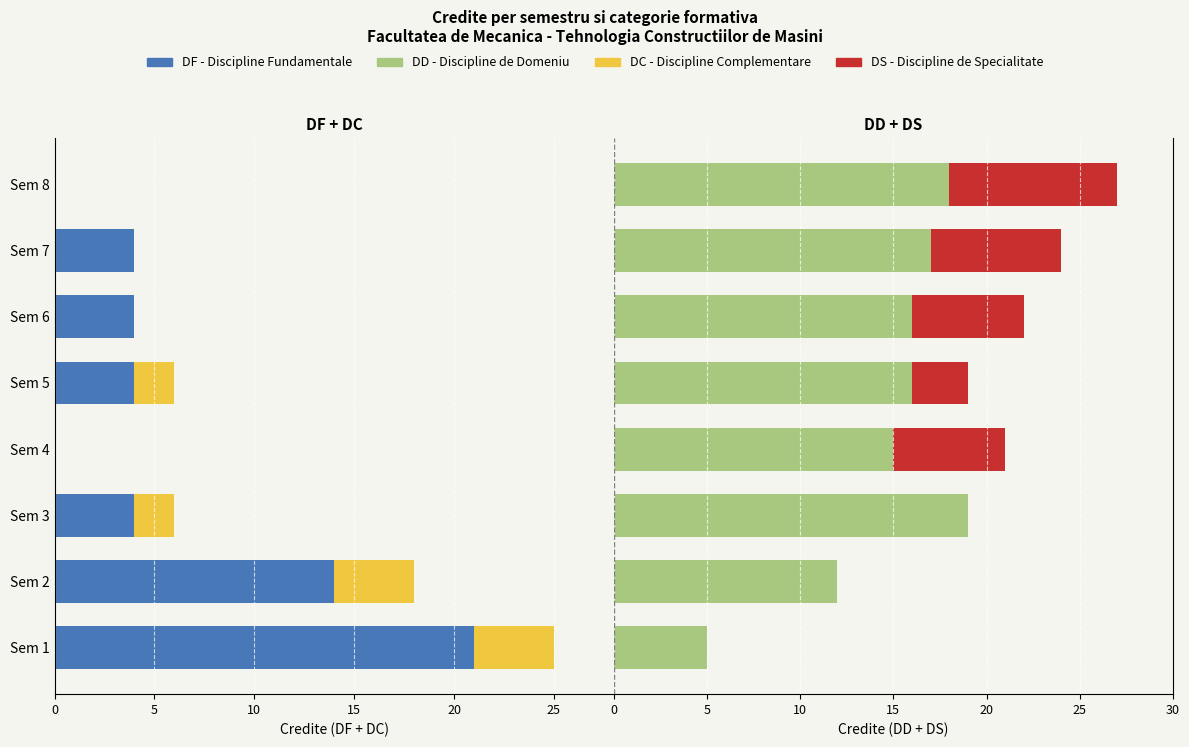

Does the chart contain any negative values?

Yes